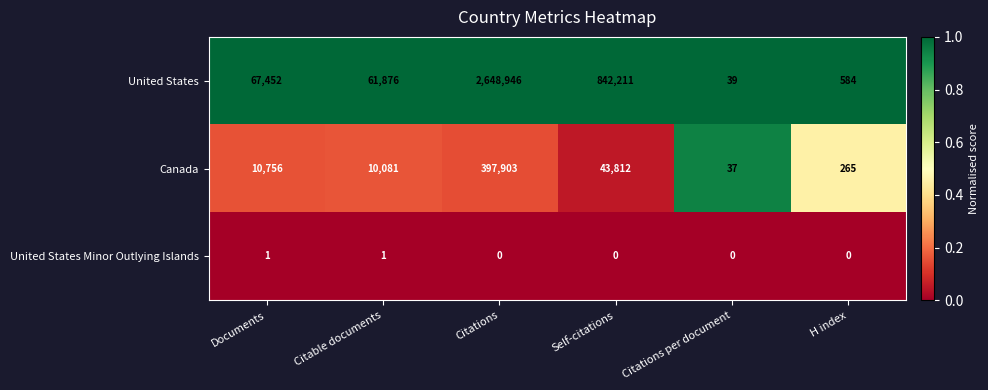

Reading left to right, transcribe all the data shown in this chart.

United States: 67452	61876	2648946	842211	39	584
Canada: 10756	10081	397903	43812	37	265
United States Minor Outlying Islands: 1	1	0	0	0	0